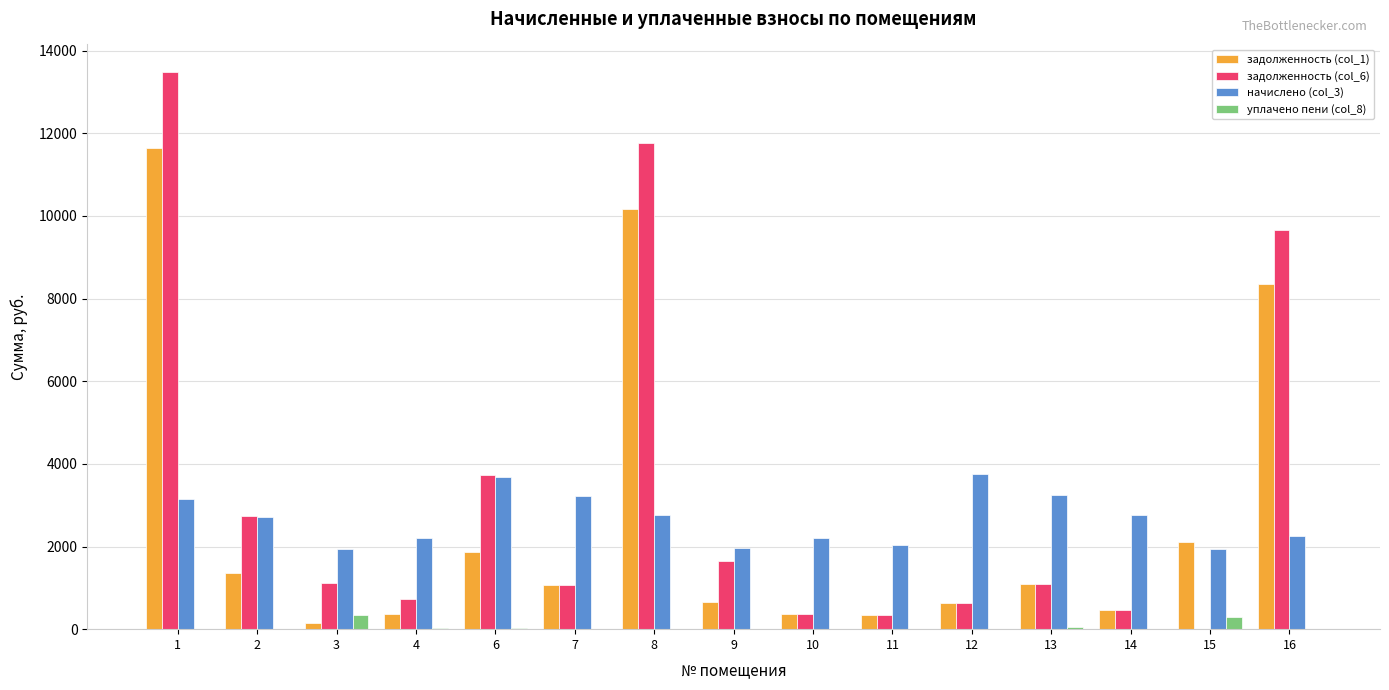

What are all the series names shown in the legend?

задолженность (col_1), задолженность (col_6), начислено (col_3), уплачено пени (col_8)